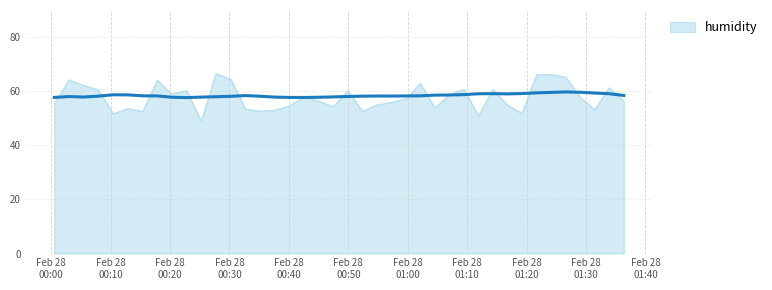

What is the lowest value of the humidity series?

57.6